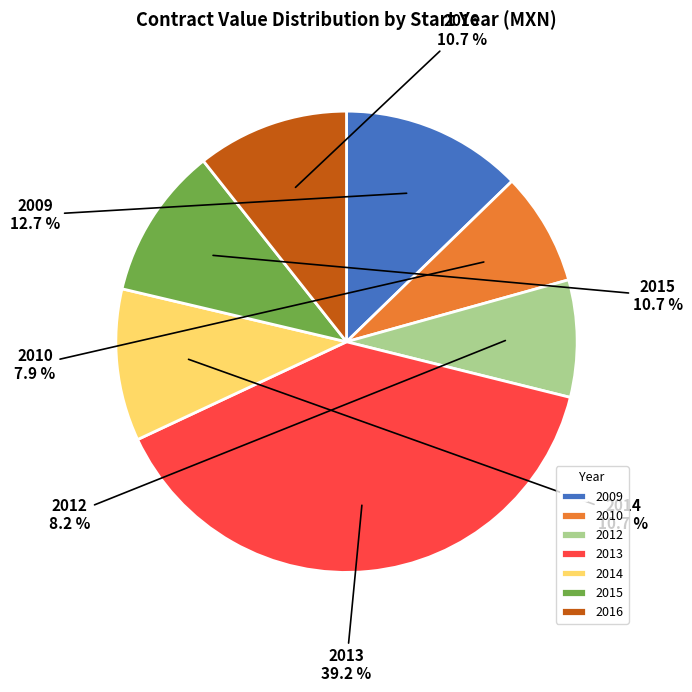

Does 2012 represent more than half of the total?

No